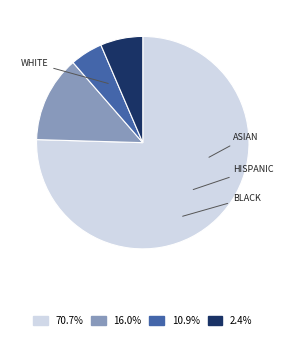

Is there a majority slice in this chart?

Yes